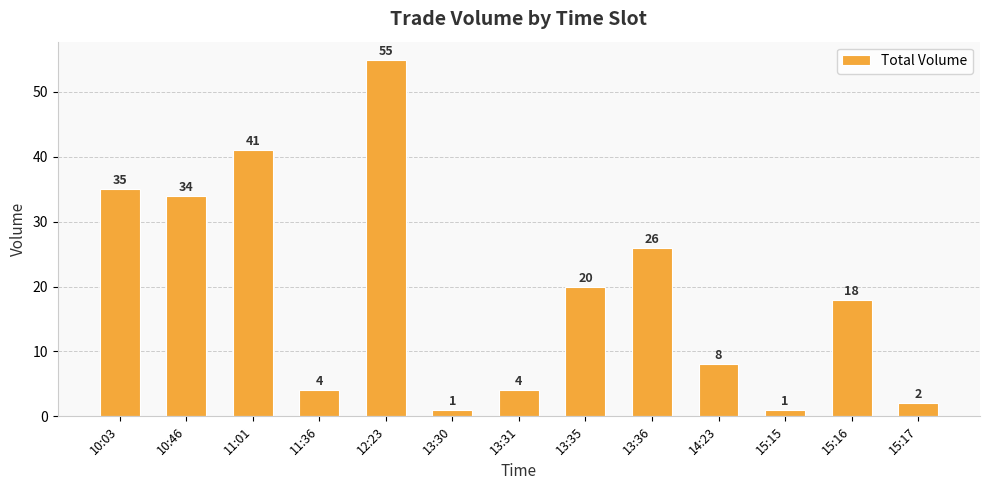

At which category does the chart reach its peak across all series?

12:23